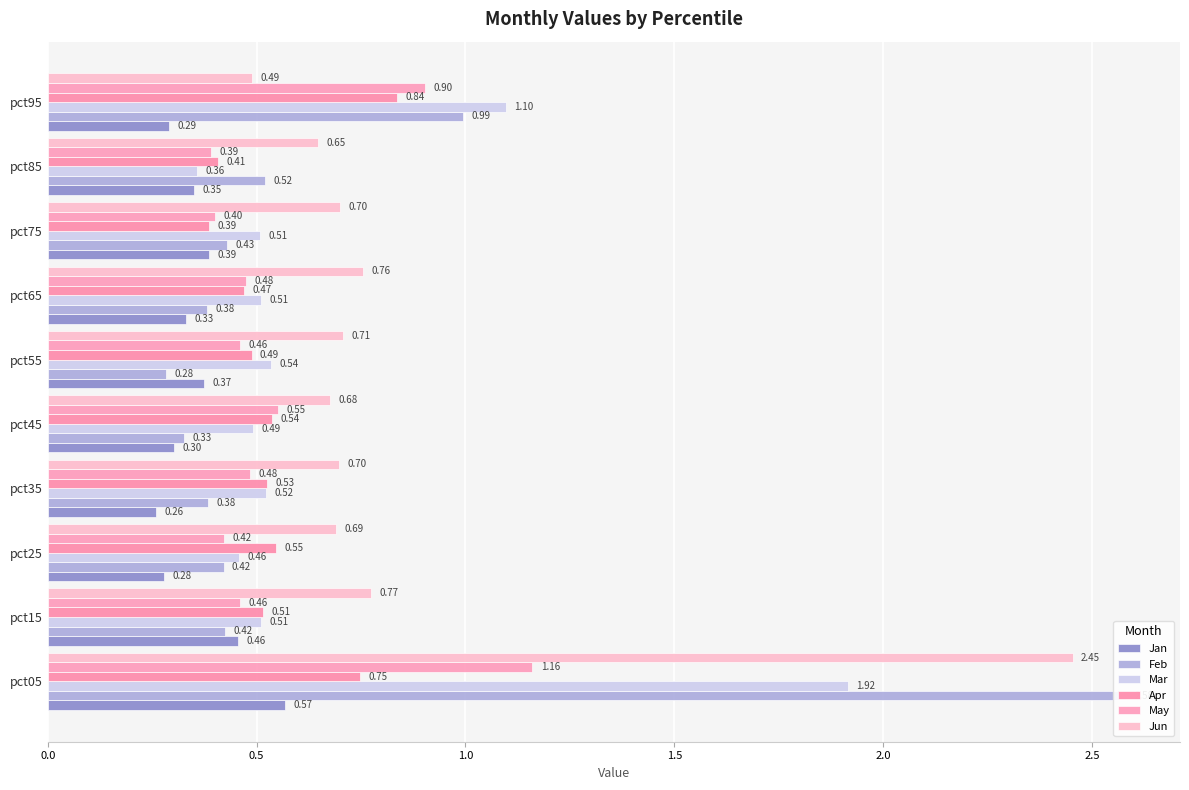

What is the minimum value for Mar?

0.4